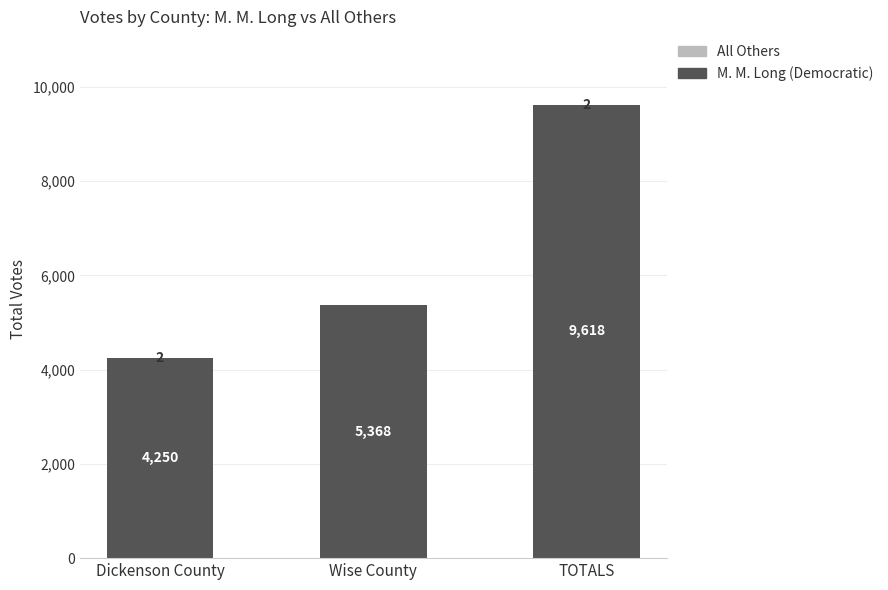

At which label is M. M. Long (Democratic) closest to 6934?

Wise County